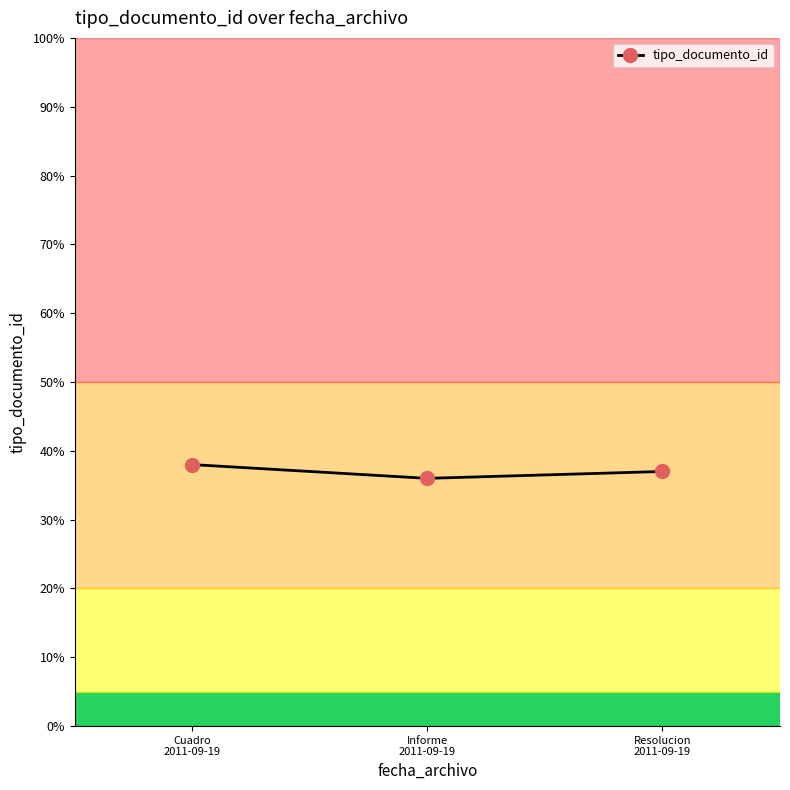

What is the sum of all values?

111